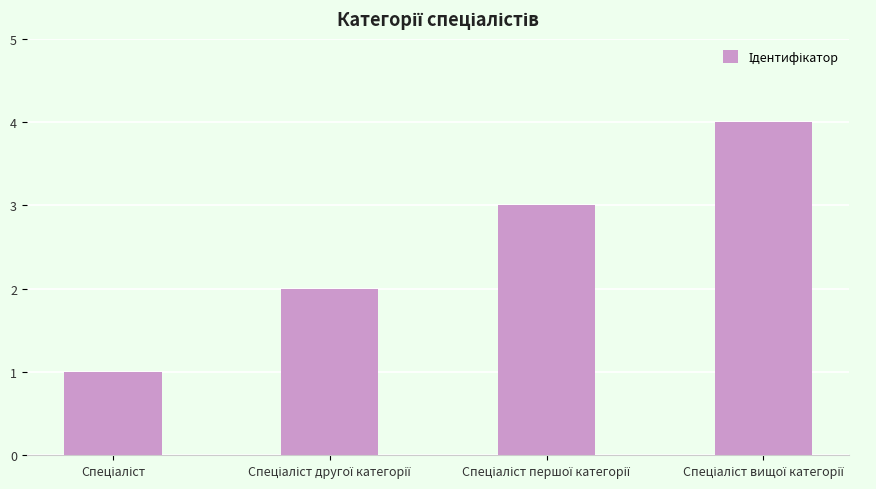

What is the maximum value shown in the chart?

4